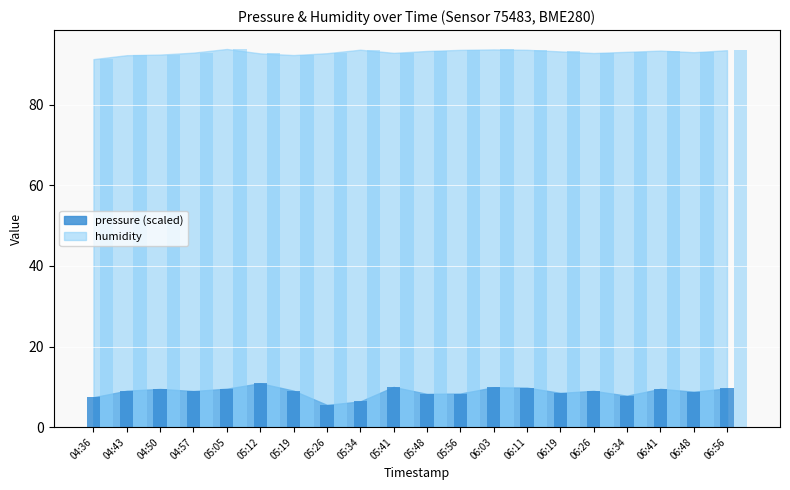

At 05:12, list the series in order from largest to smallest.

humidity, pressure